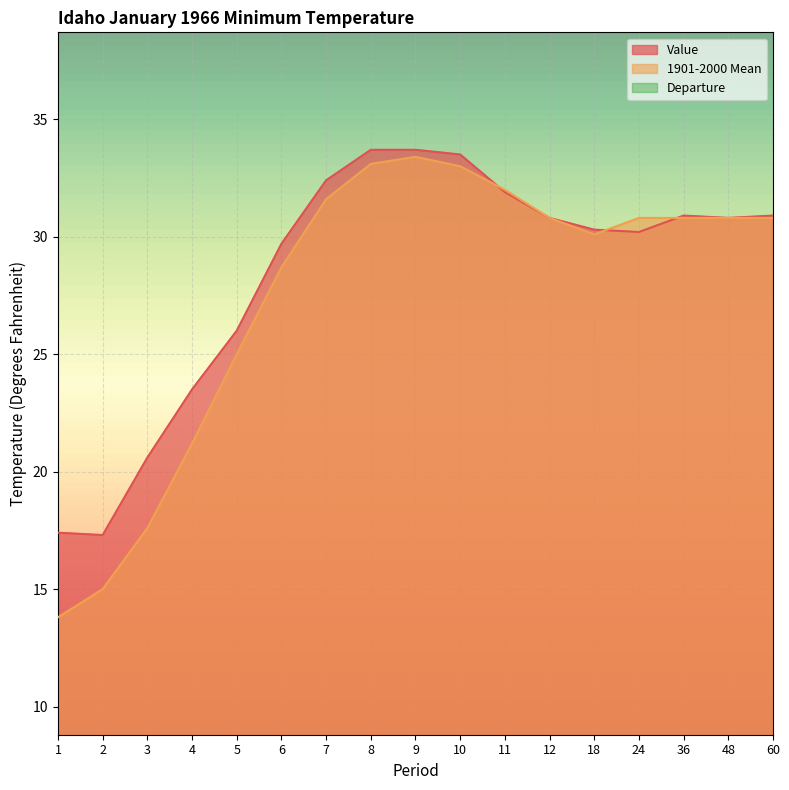

Which series has the largest total across all categories?

Value